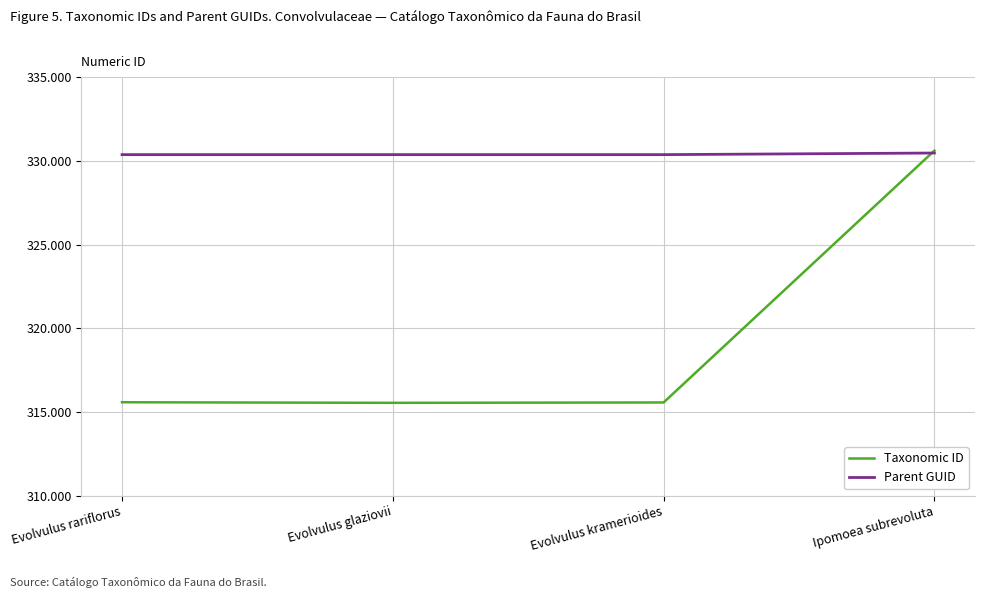

What is the spread (max minus min) of values at Evolvulus kramerioides?

14808